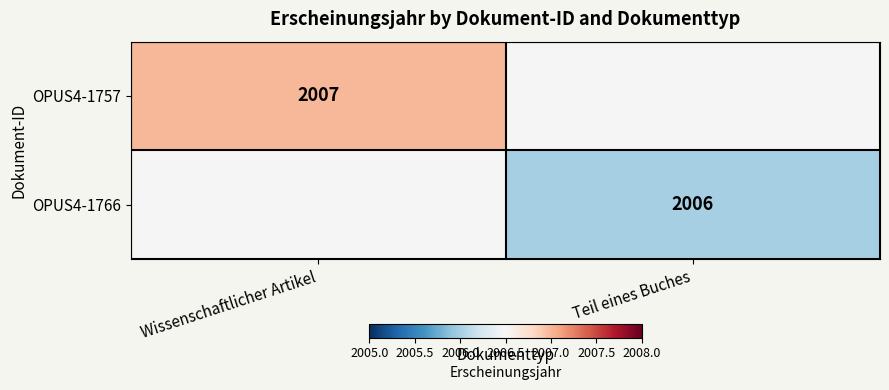

Is it true that OPUS4-1757 equals 2007 at Wissenschaftlicher Artikel?

True